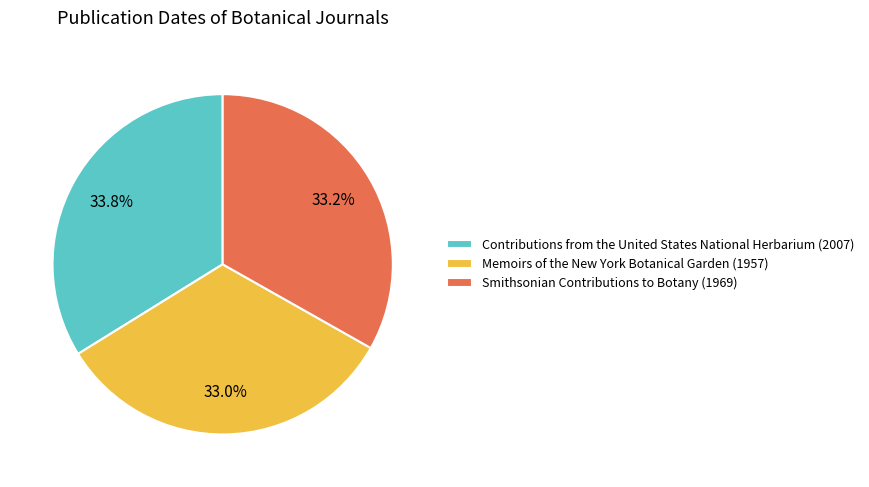

How many slices are in this pie chart?

3